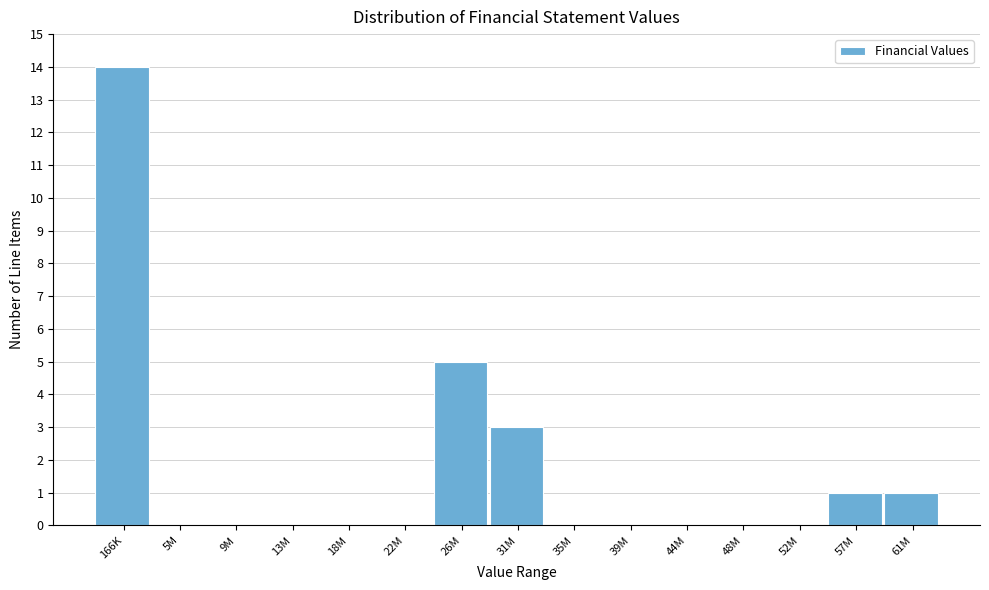

Reading left to right, transcribe all the data shown in this chart.

166K=14	5M=0	9M=0	13M=0	18M=0	22M=0	26M=5	31M=3	35M=0	39M=0	44M=0	48M=0	52M=0	57M=1	61M=1